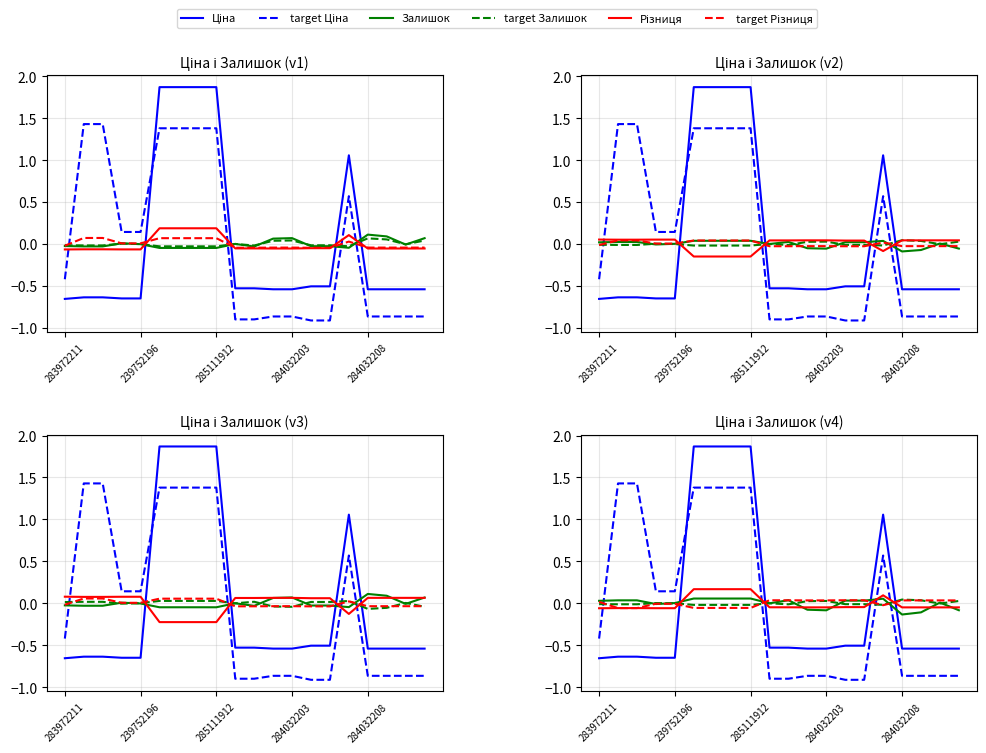

How many times do target Ціна and target Різниця cross each other?

4